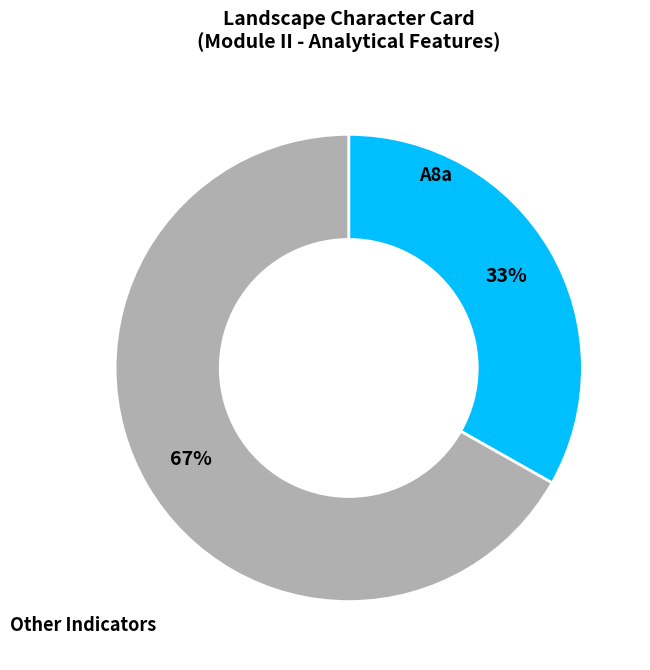

Is there a majority slice in this chart?

Yes